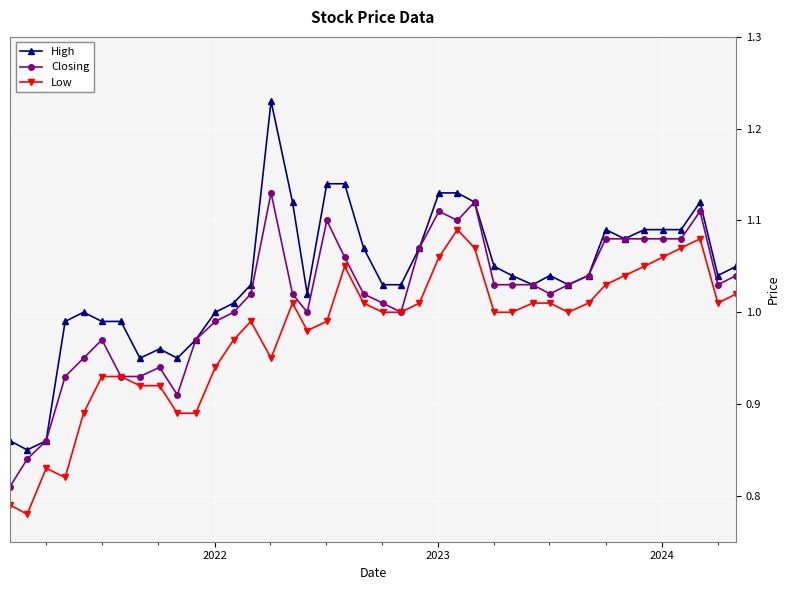

Which series has the widest spread of values?

High